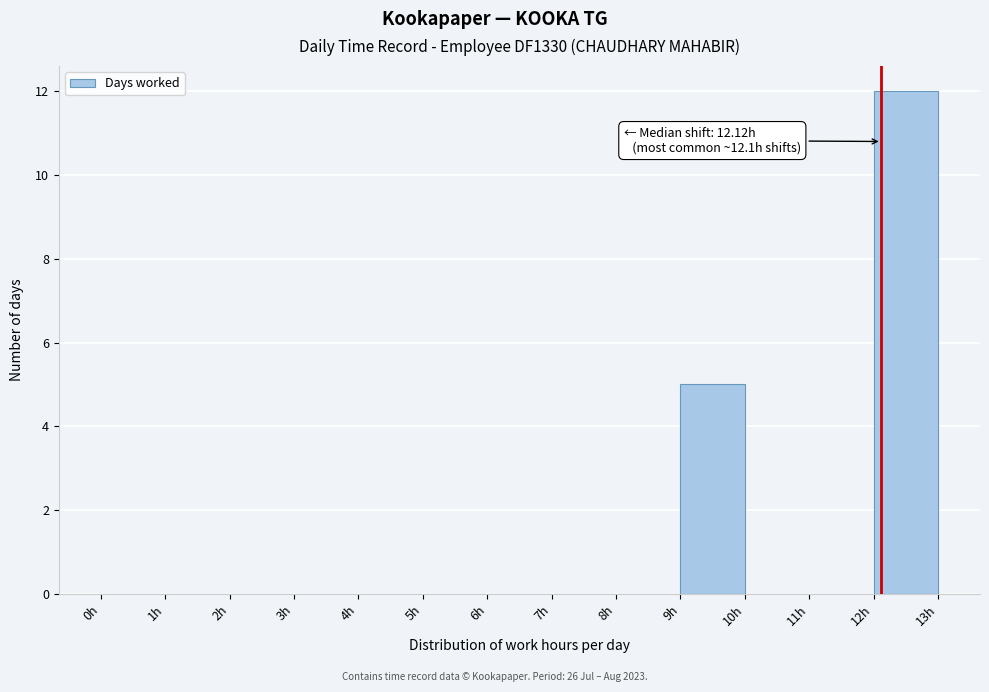

Over which range of the x-axis is the bar tallest?

12 to 13